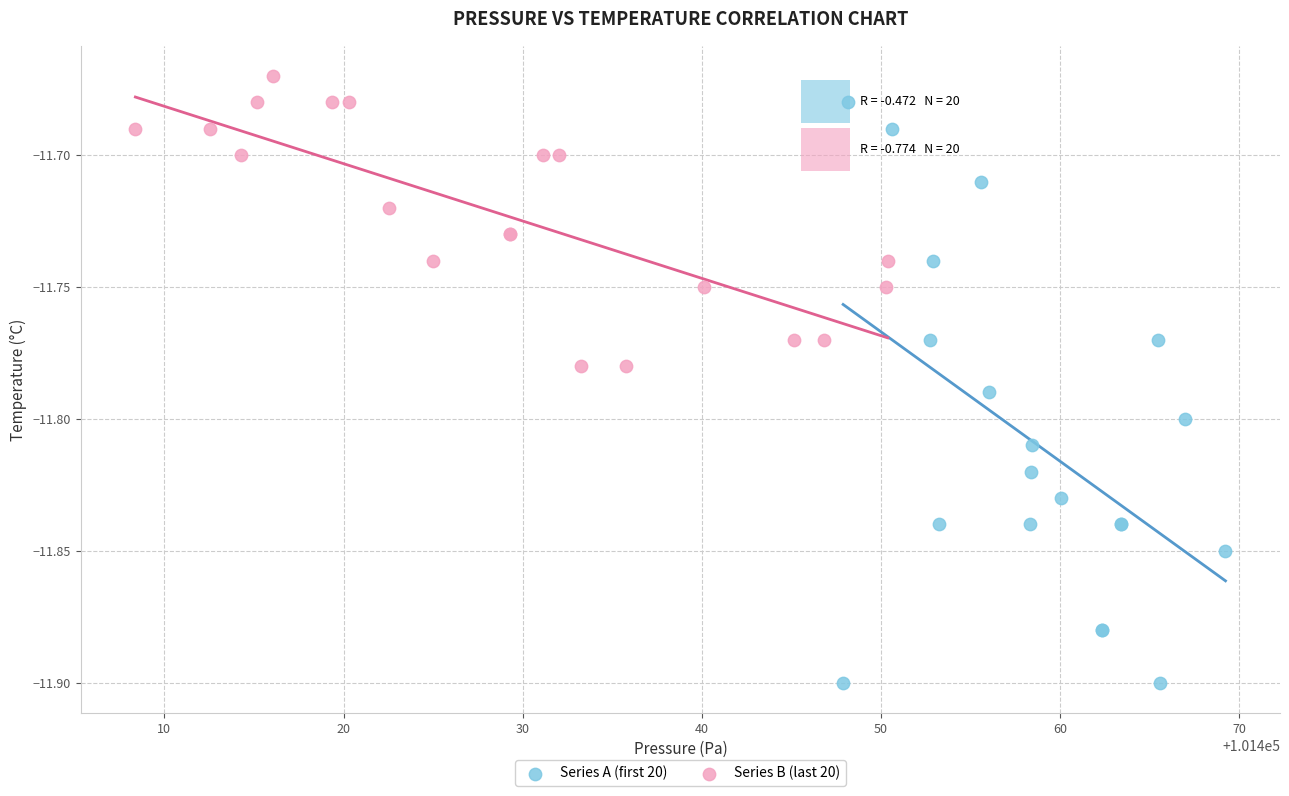

What are all the series names shown in the legend?

Series A (first 20), Series B (last 20)